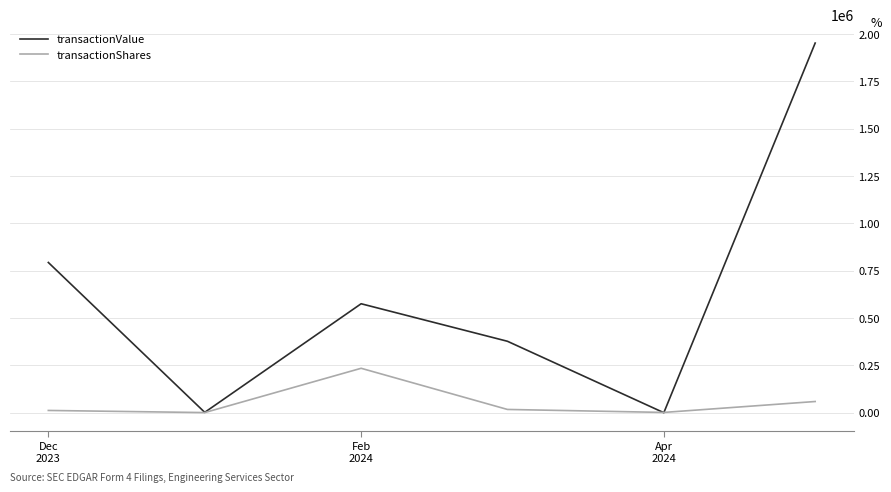

Which series has the largest range (max minus min)?

transactionValue